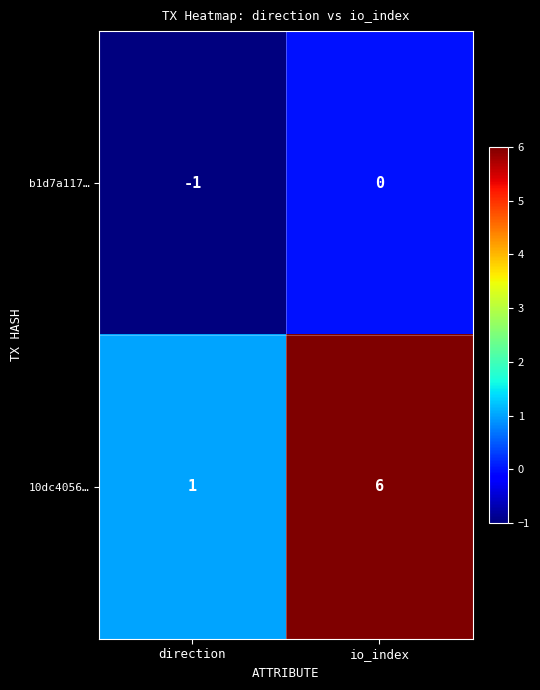

What value does the 10dc4056… series have at io_index?

6